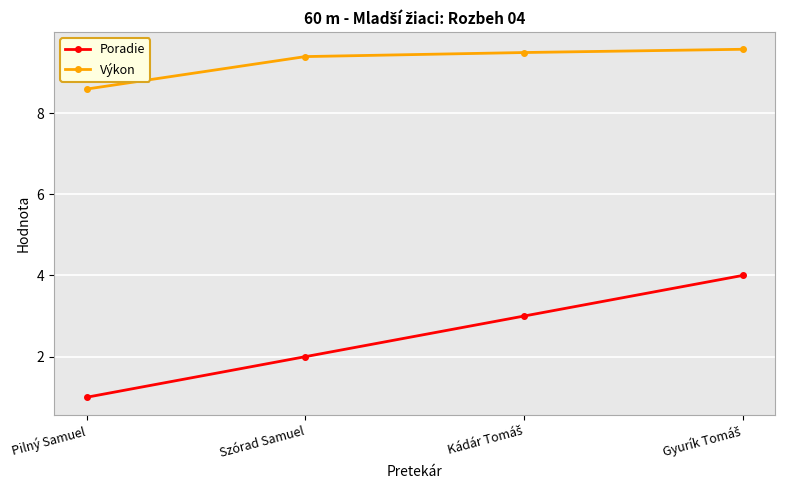

Which series has the largest total across all categories?

Výkon